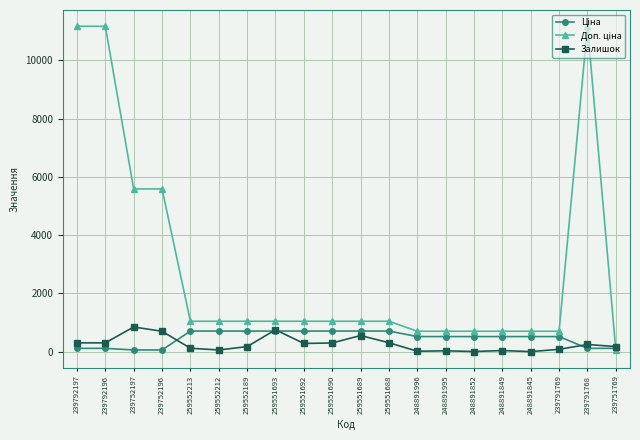

What is the label of the 17th point from the right?

239752196